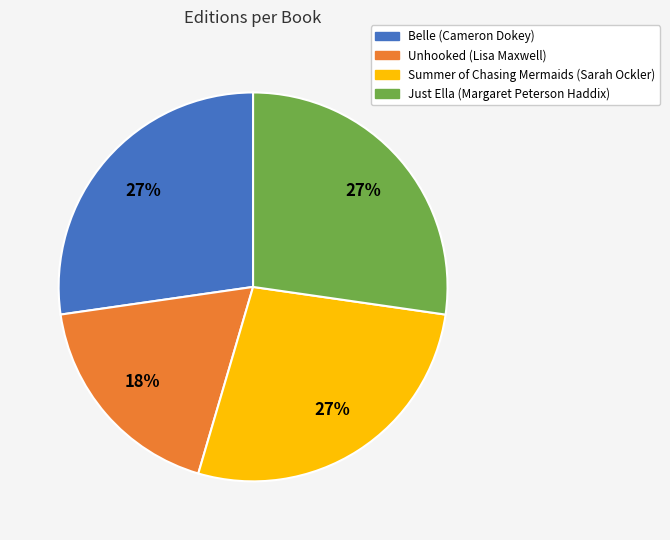

Is the sum of Just Ella (Margaret Peterson Haddix) and Belle (Cameron Dokey) greater than half?

Yes